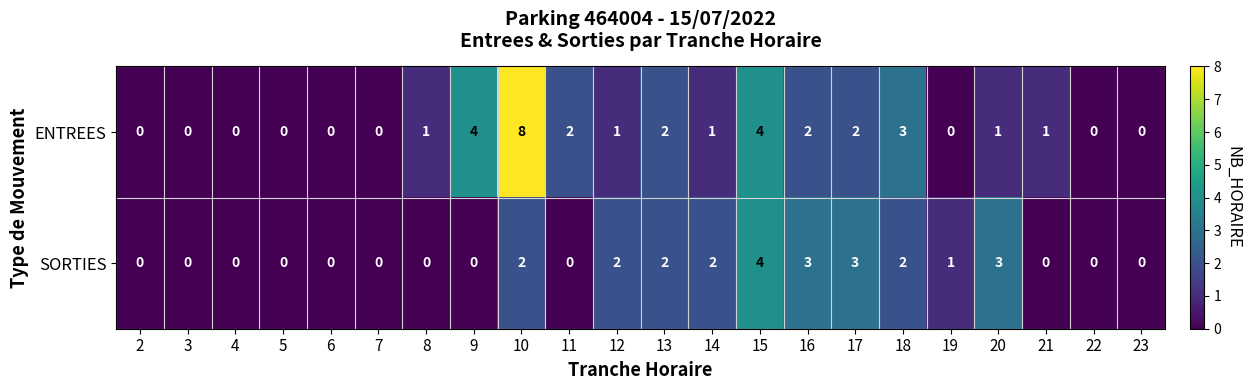

Is it true that ENTREES equals 4 at 15?

True